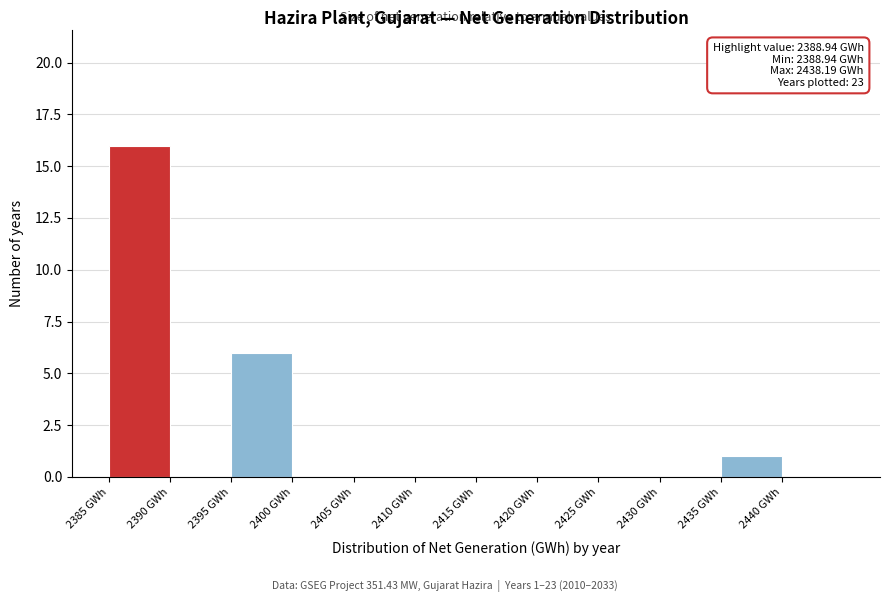

Over which range of the x-axis is the bar tallest?

2385 to 2390